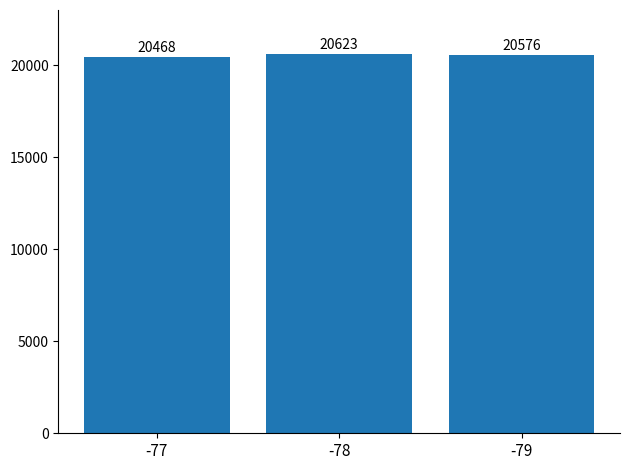

Are the bars horizontal?

No